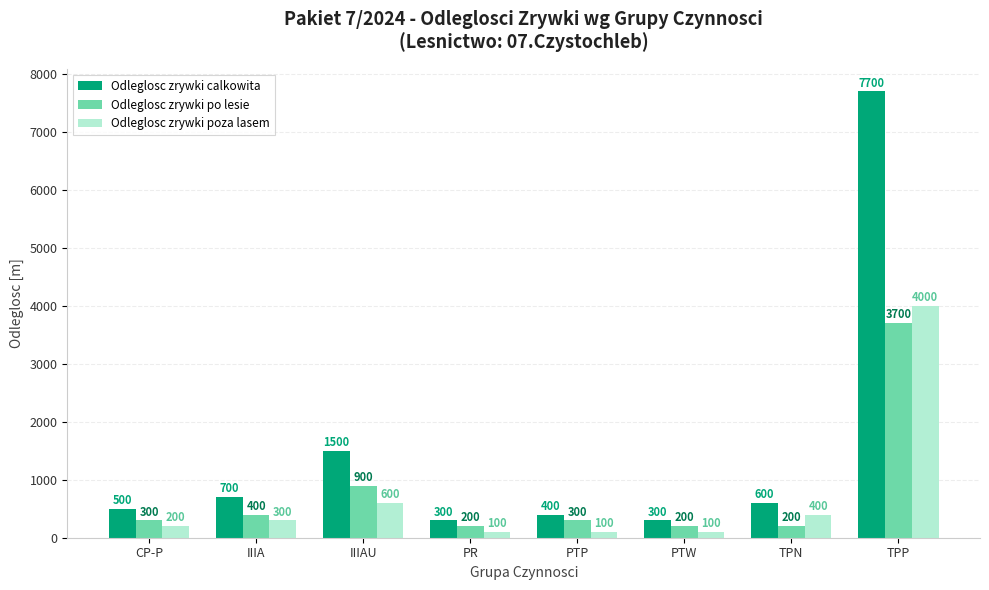

What is the average value of the Odleglosc zrywki poza lasem series?

725